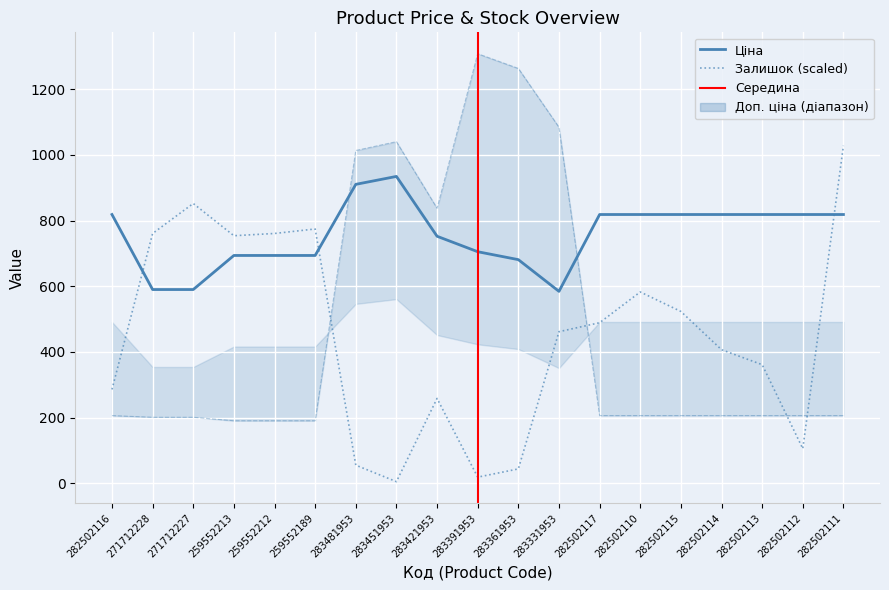

True or false: Залишок has more than 2 points higher than both neighbors.

True